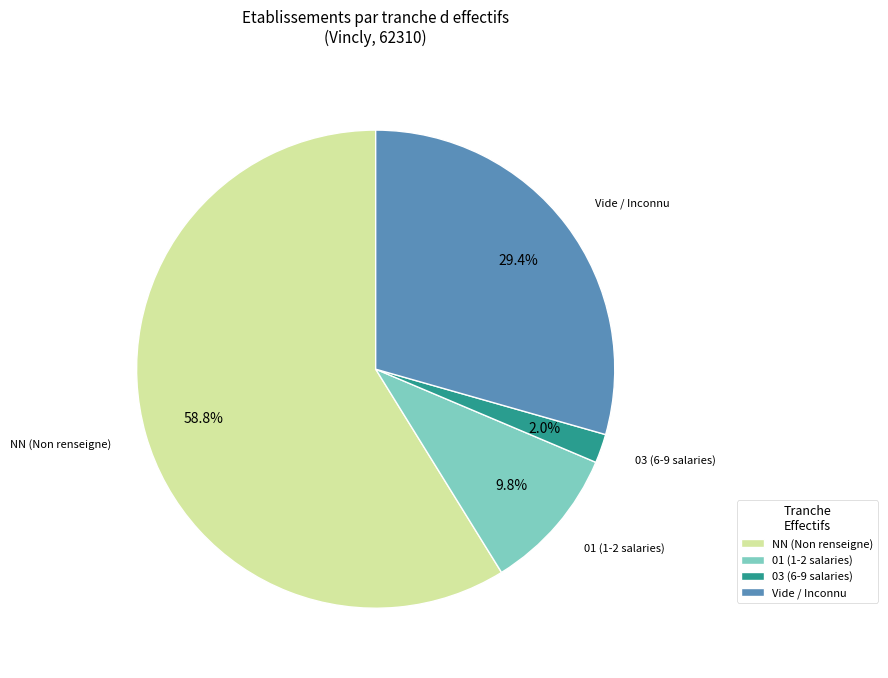

Does any single category account for the majority?

Yes